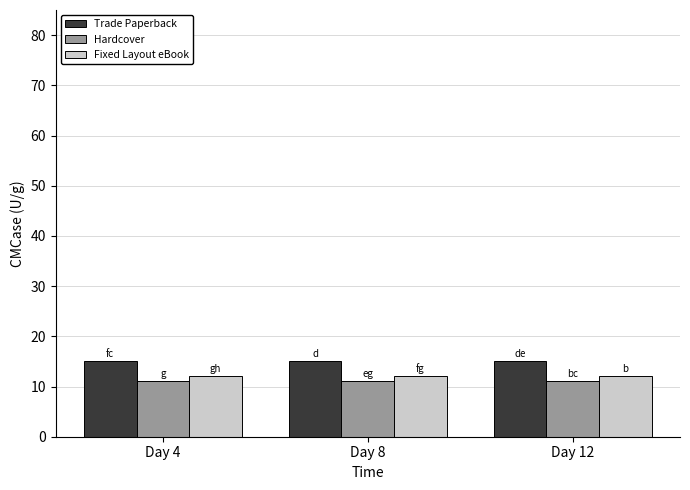

What is the maximum value for Hardcover?

11